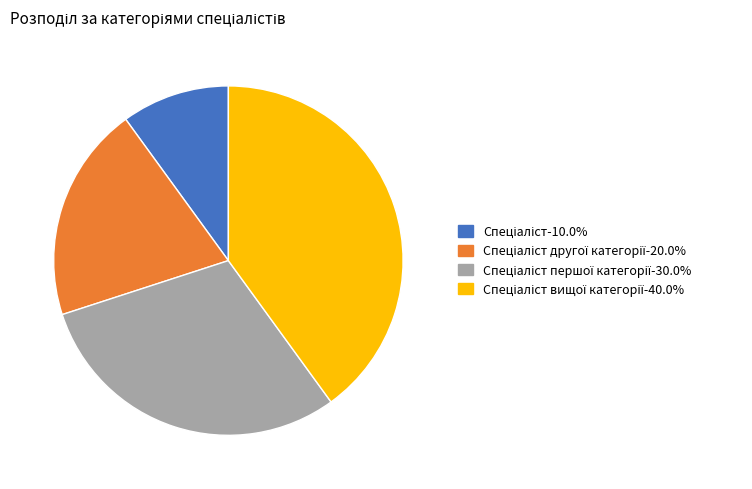

Is there a majority slice in this chart?

No